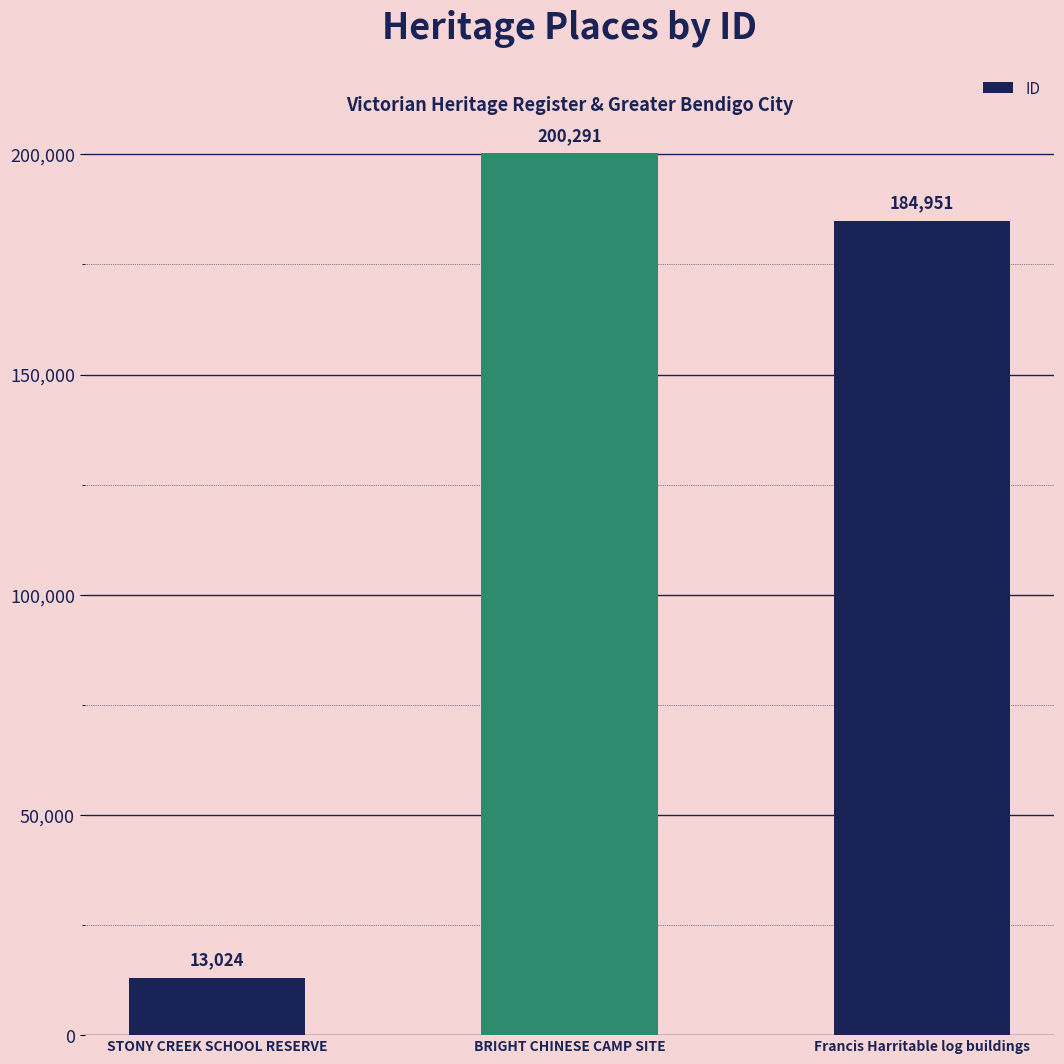

Reading right to left, transcribe all the data shown in this chart.

Francis Harritable log buildings=184951	BRIGHT CHINESE CAMP SITE=200291	STONY CREEK SCHOOL RESERVE=13024